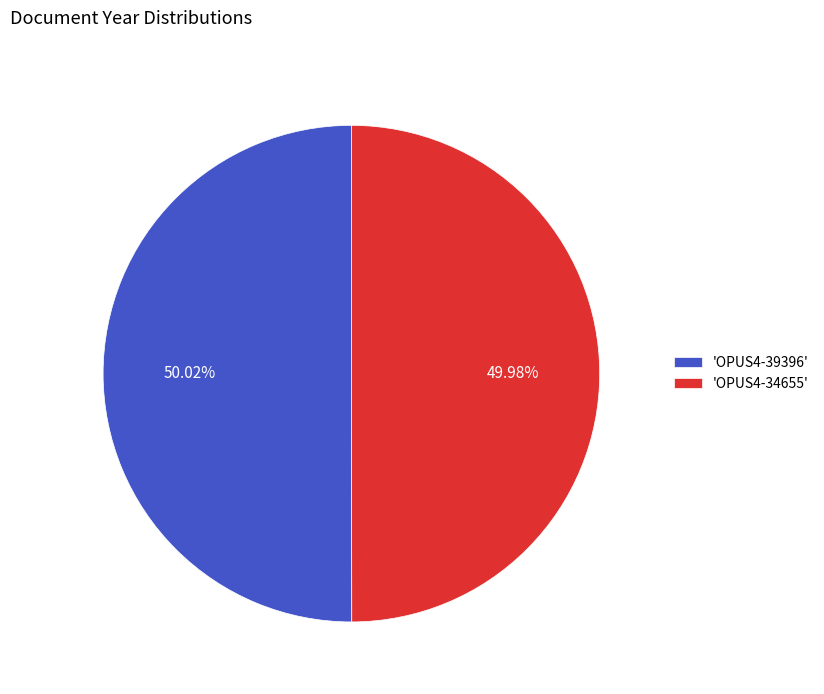

What is the ratio of the value at 'OPUS4-39396' to the value at 'OPUS4-34655'?

1.0